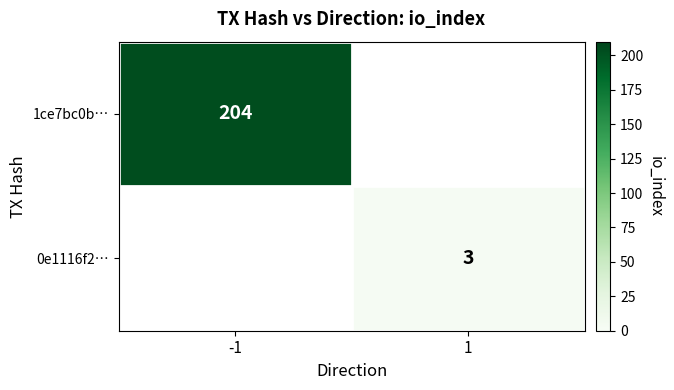

How many positive values does the 1ce7bc0b… series have?

1